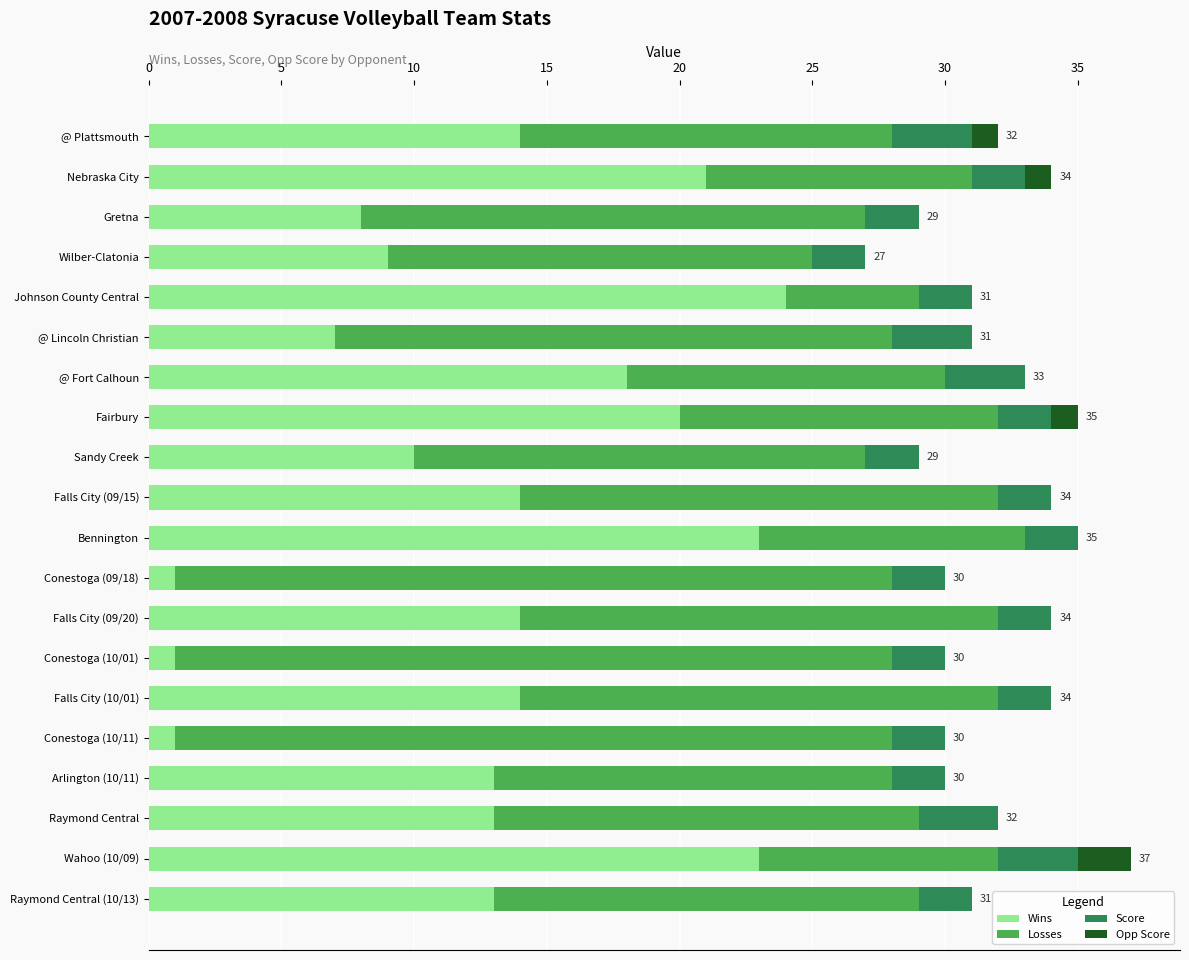

Is it true that Wins equals 7 at @ Lincoln Christian?

True